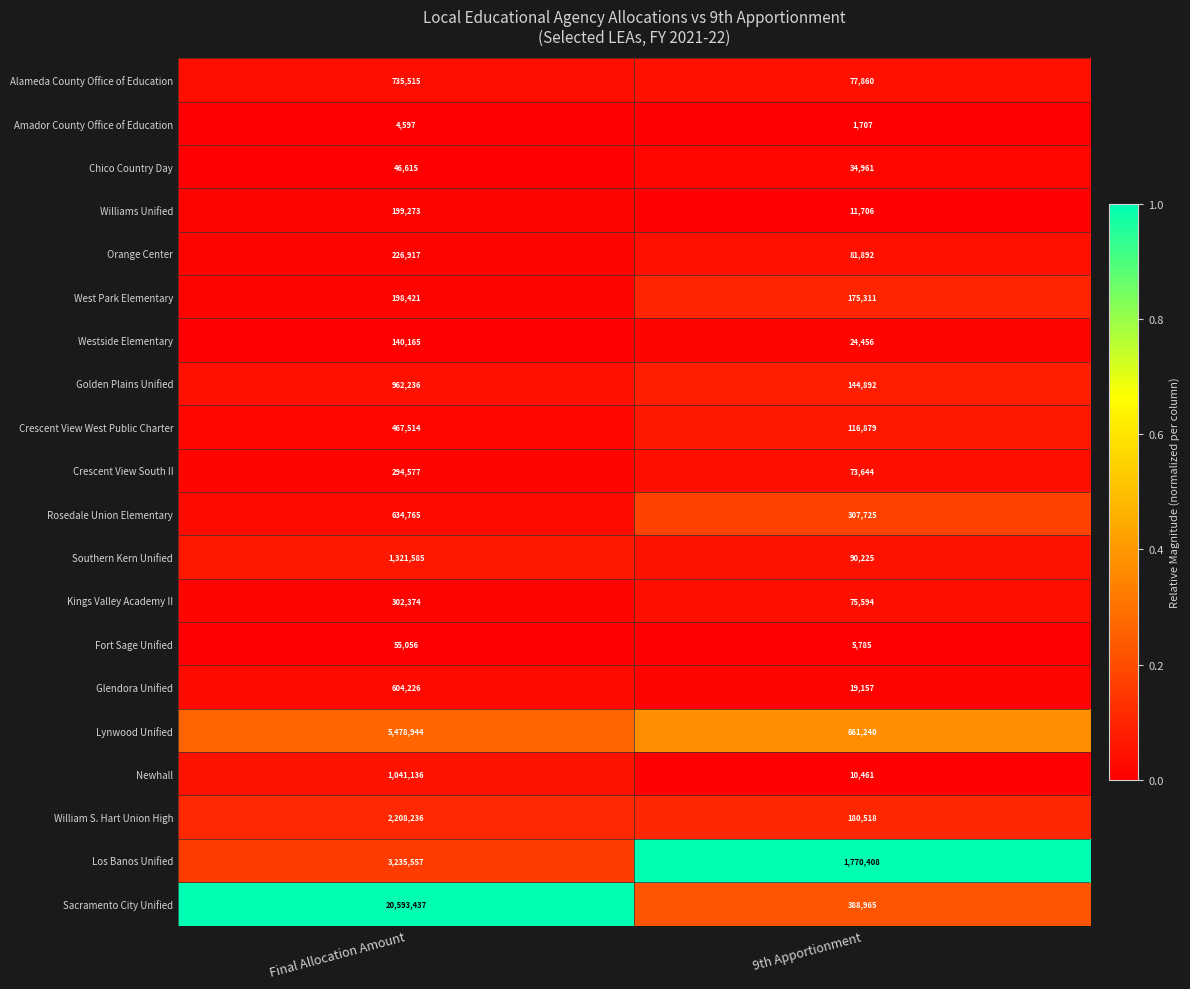

Which series has the widest spread of values?

Sacramento City Unified